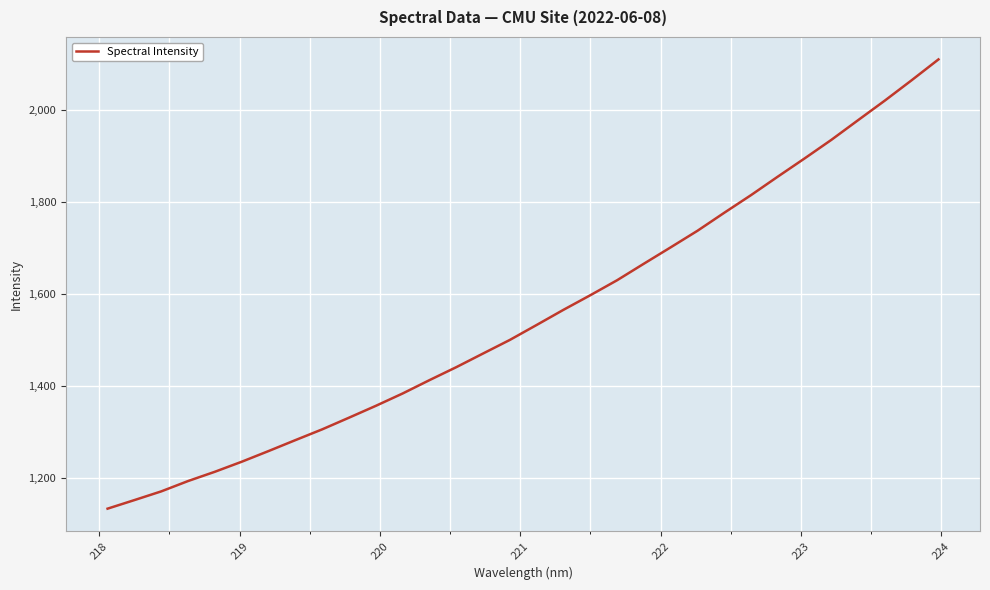

What is the smallest value displayed?

1132.5